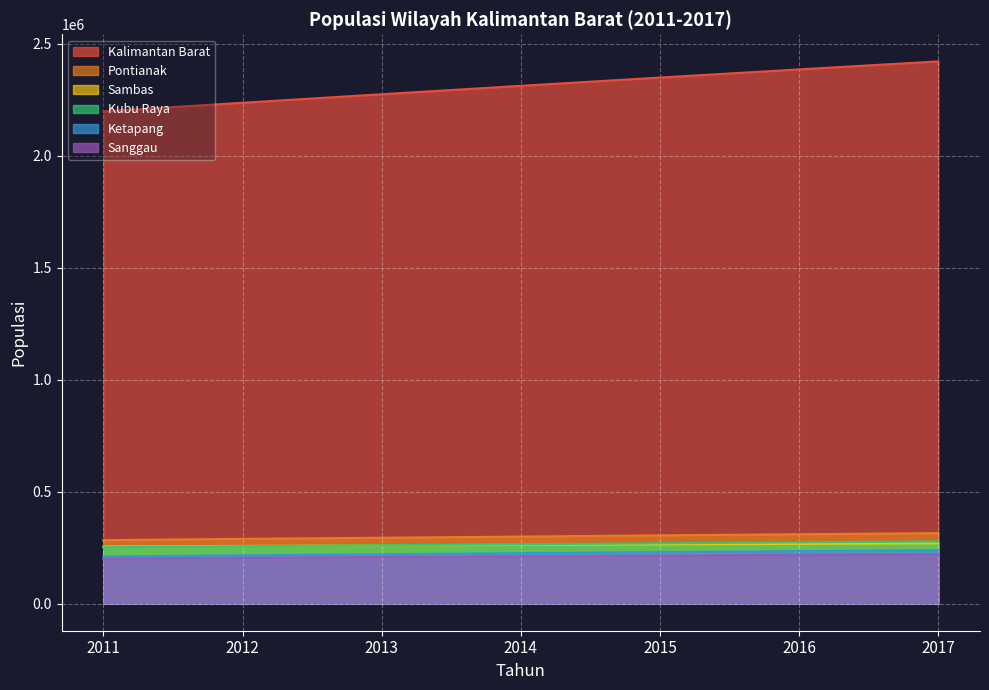

At how many categories does at least one series exceed 449727?

7